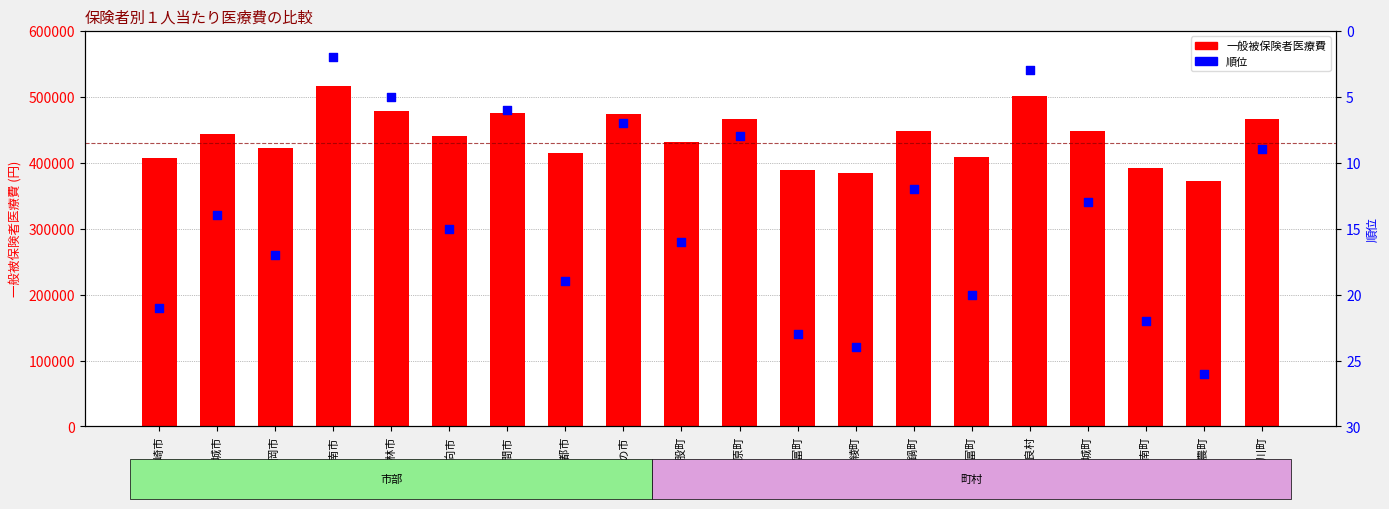

Which series has the largest Y range (max minus min)?

一般被保険者医療費